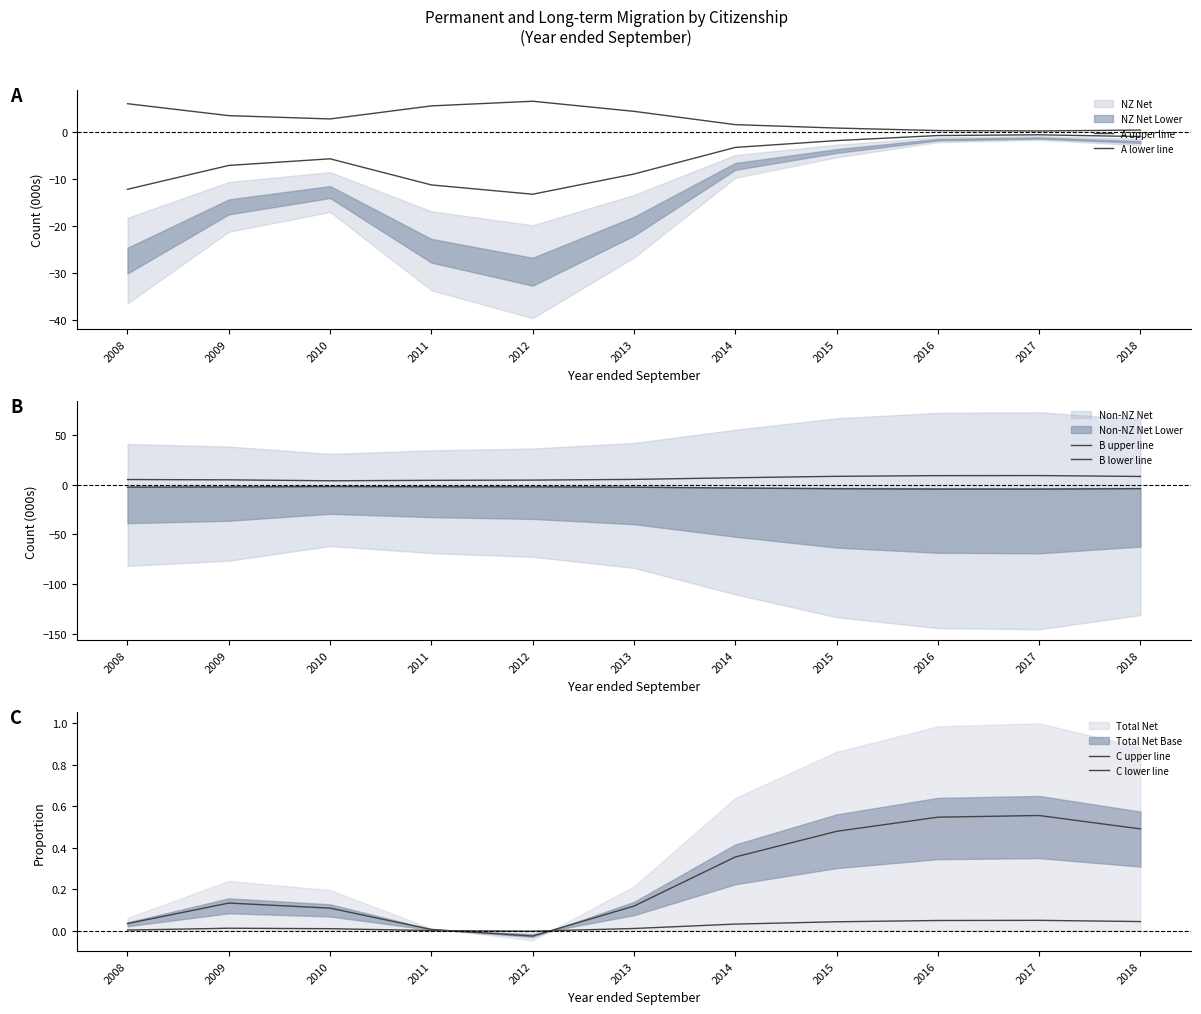

How many data points in C upper line are less than 0?

1